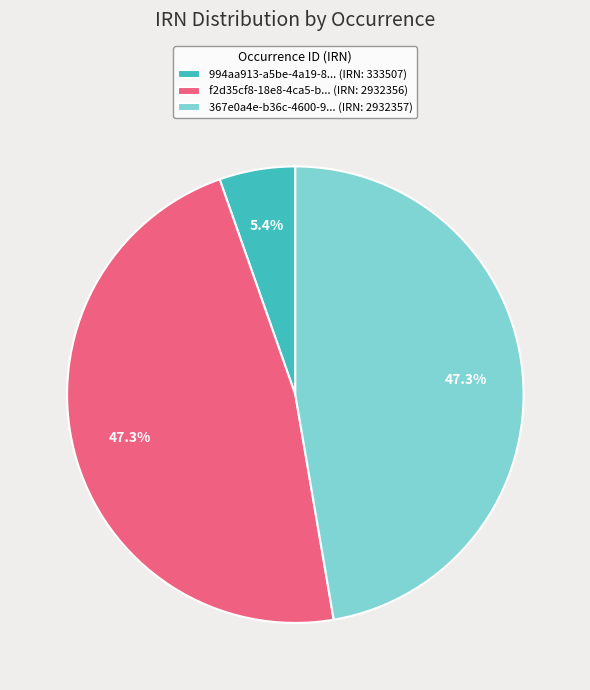

To the nearest percent, what is the difference between the largest and smallest slice percentages?

42%